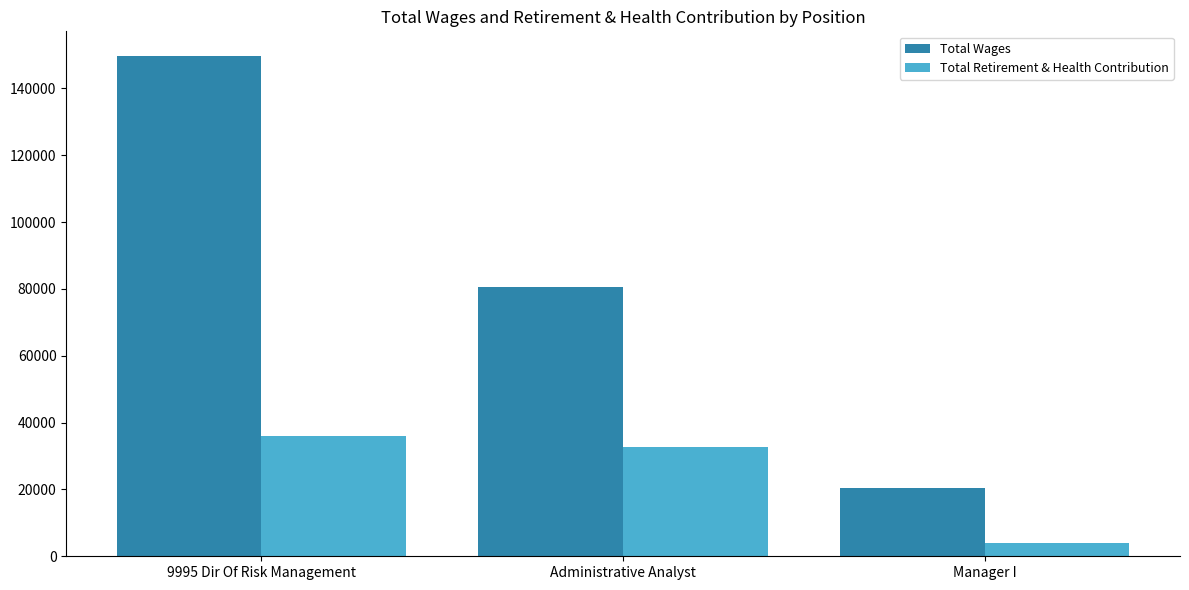

How many bars are there in each group?

2